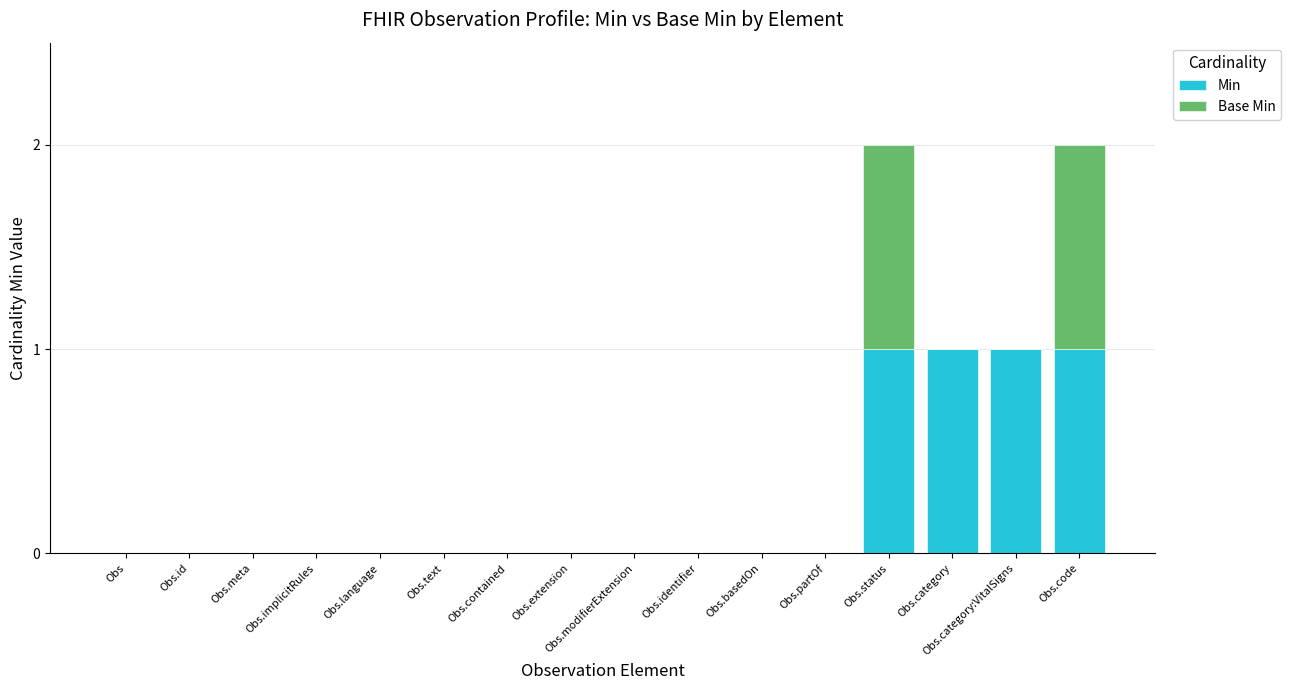

True or false: Min has a value of 0 at Obs.extension.

True